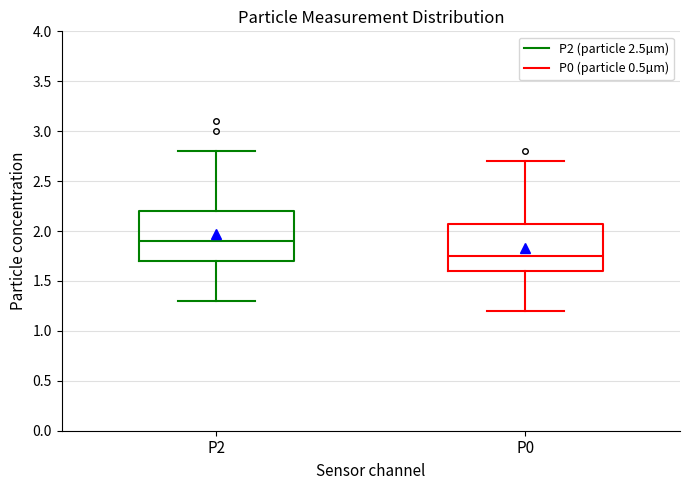

Which box's median line is the lowest?

P0